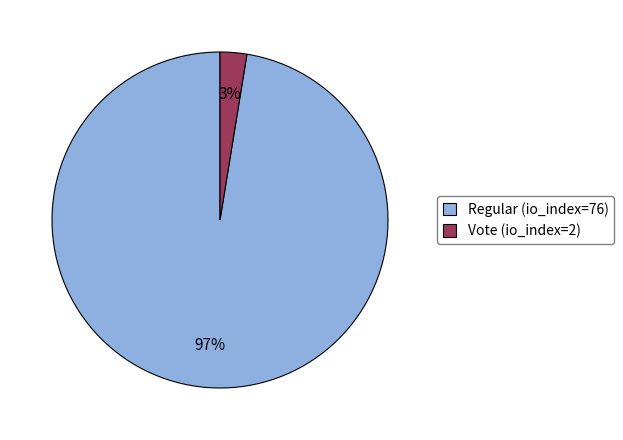

How many slices are in this pie chart?

2